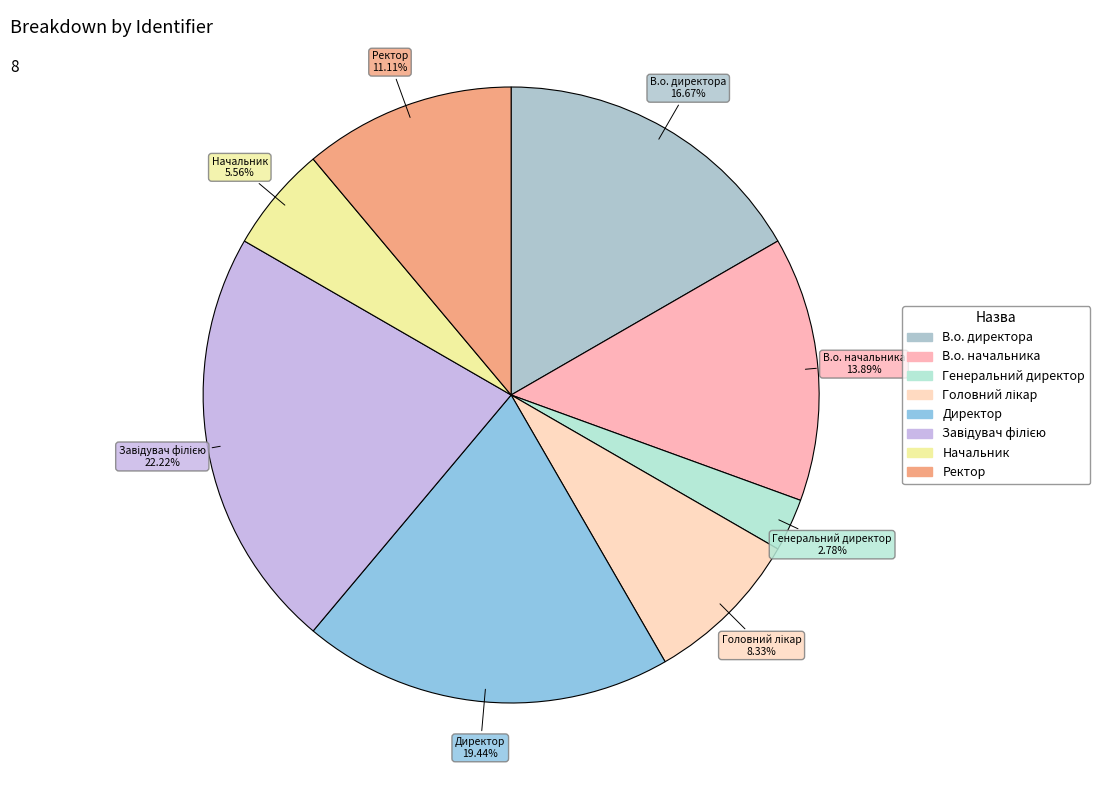

Does В.о. начальника represent more than half of the total?

No